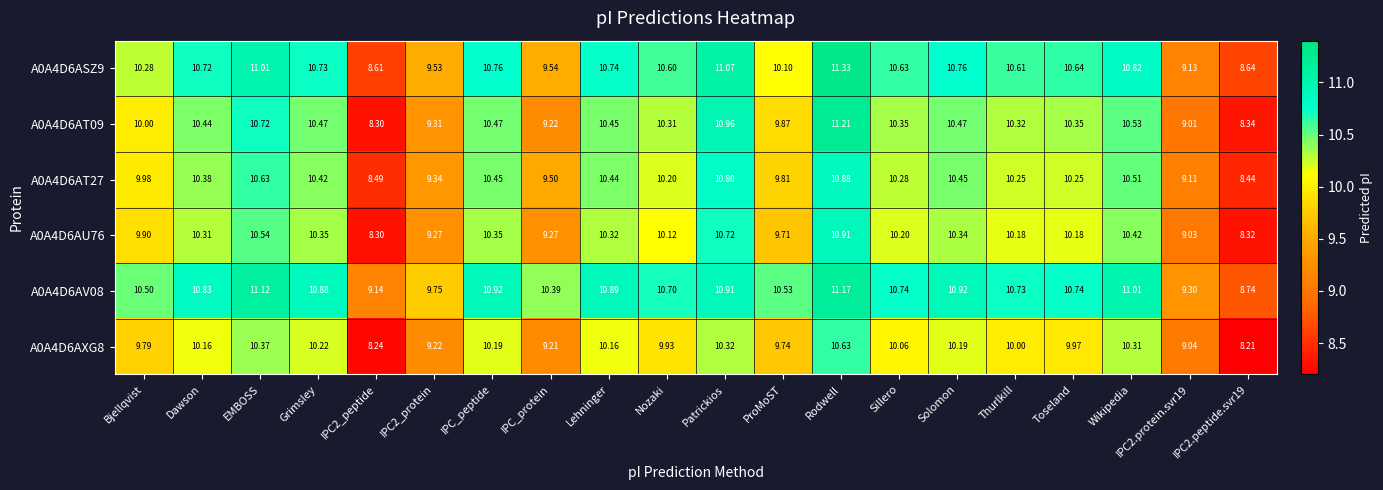

At which category is the sum across all series the highest?

Rodwell